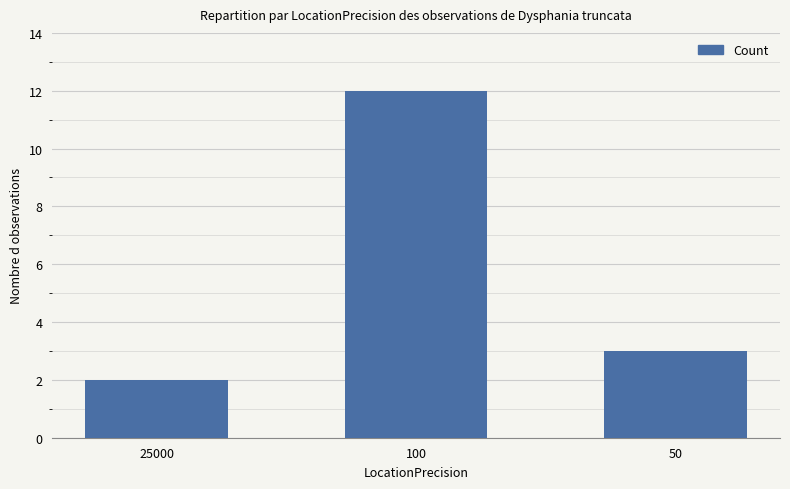

The value at 50 is 1. True or false?

False